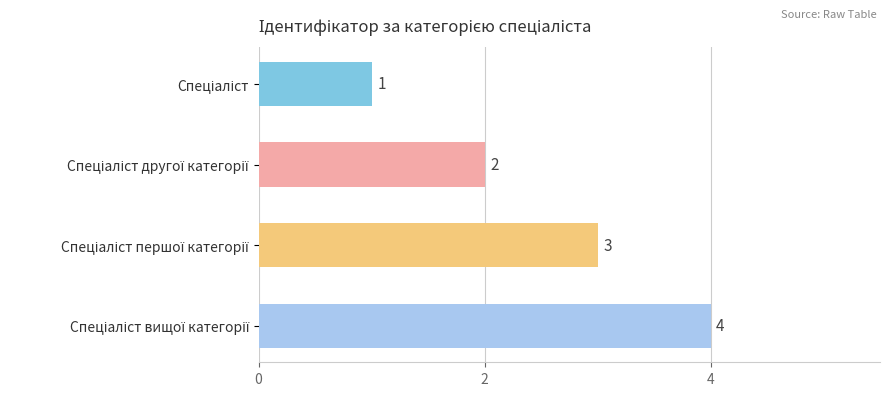

How many values are between 2 and 4?

3